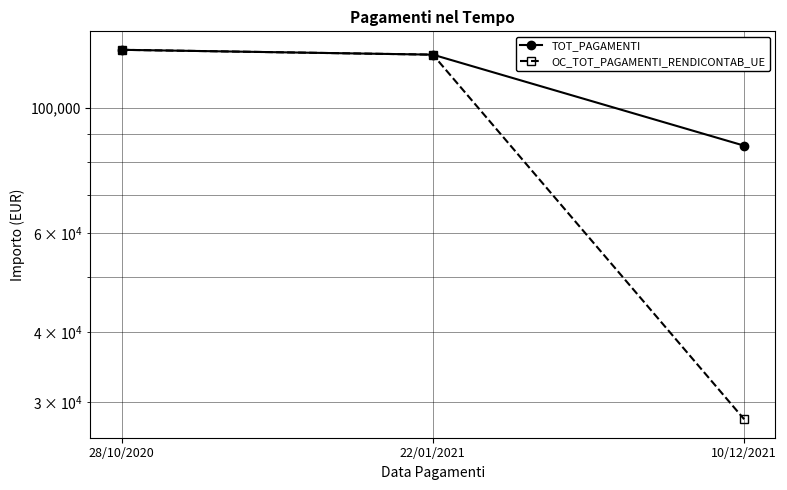

What is the difference between the maximum and second lowest values in the TOT_PAGAMENTI series?

2493.7